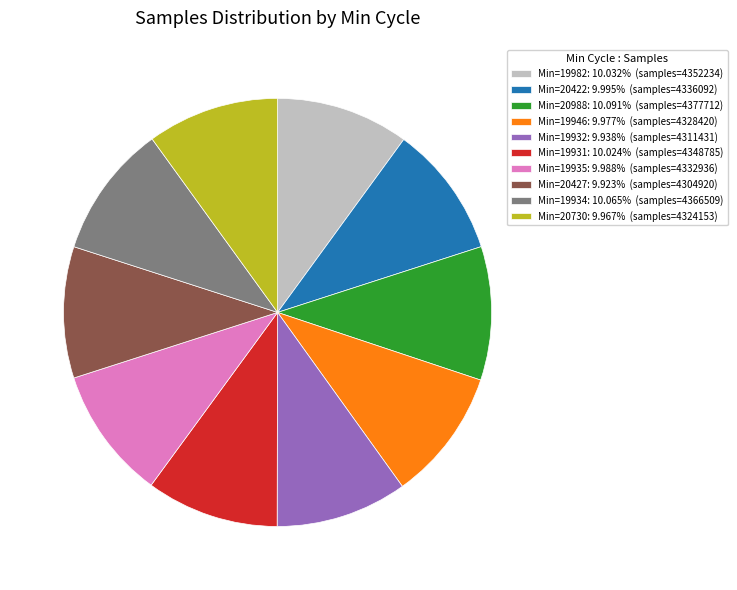

Do Min=19931: 10.024% (samples=4348785) and Min=20422: 9.995% (samples=4336092) together represent more than half of the pie?

No